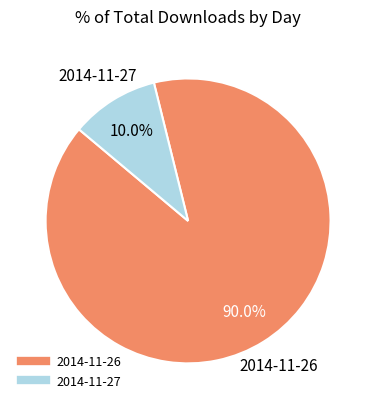

To the nearest percent, what is the difference between the 2014-11-27 and 2014-11-26 slice percentages?

80%